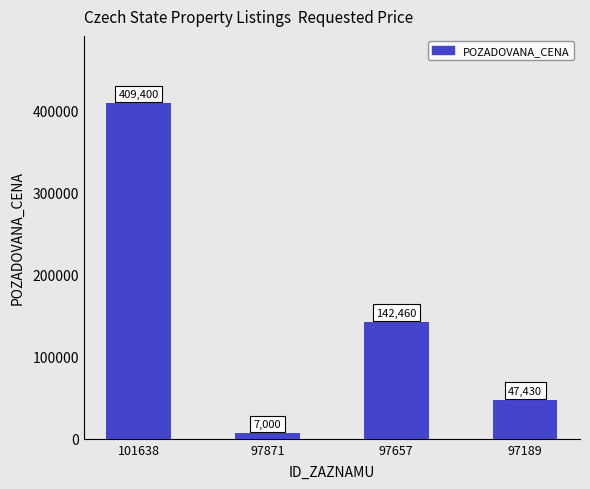

At which label does the data first exceed 142460?

101638